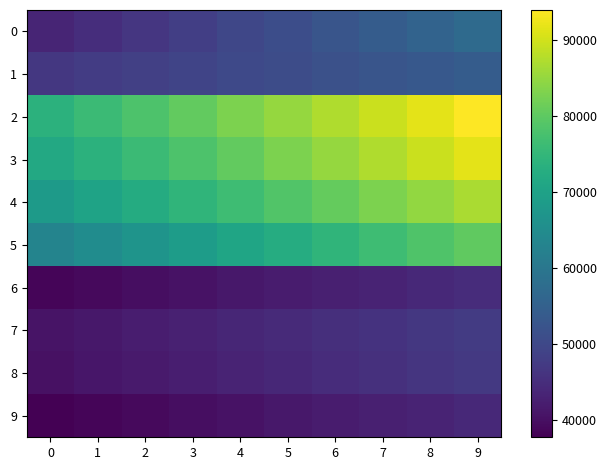

Which series has the largest total across all categories?

2